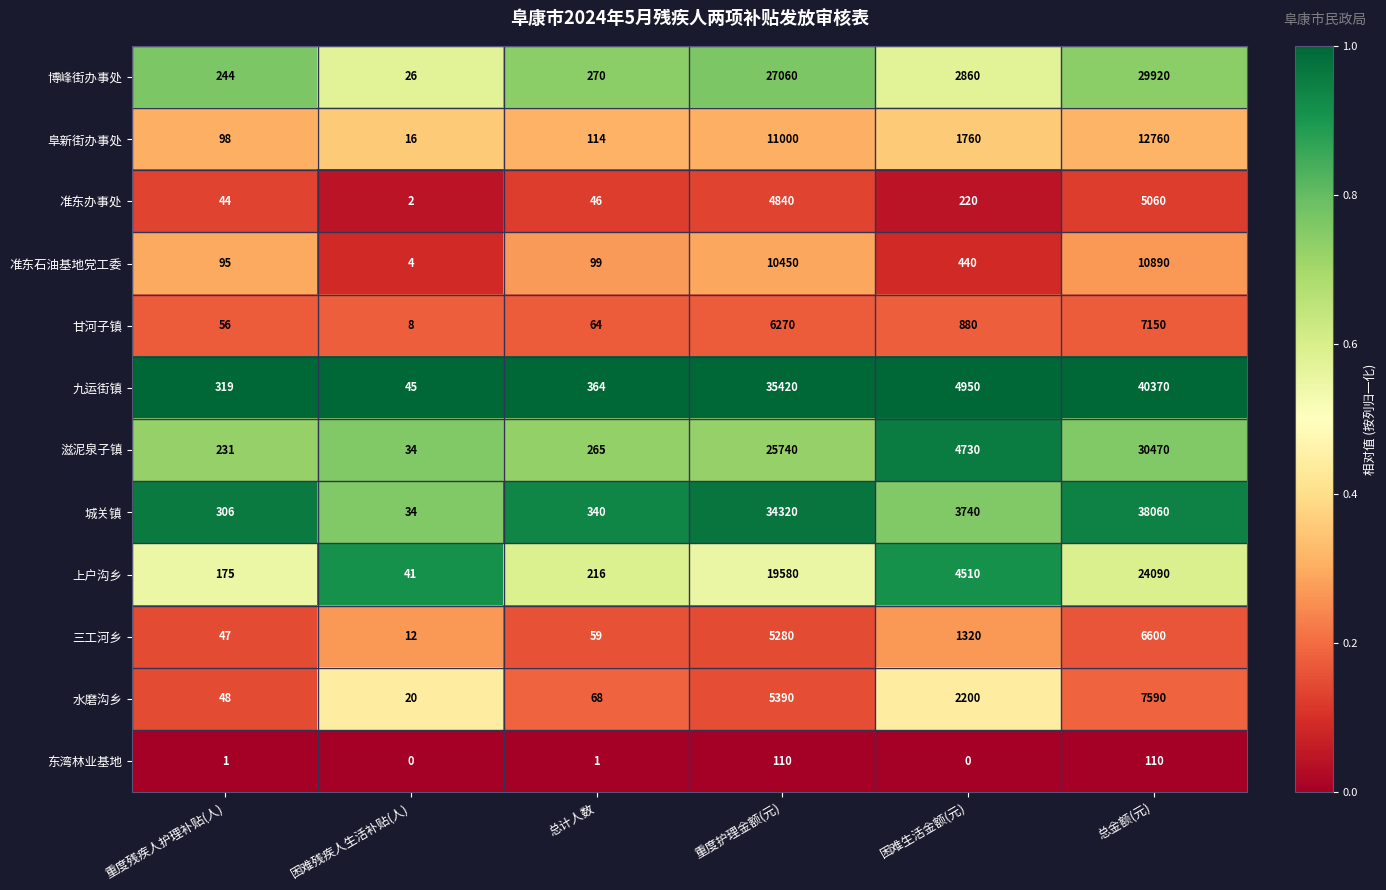

At which label is 上户沟乡 closest to 12065?

重度护理金额(元)